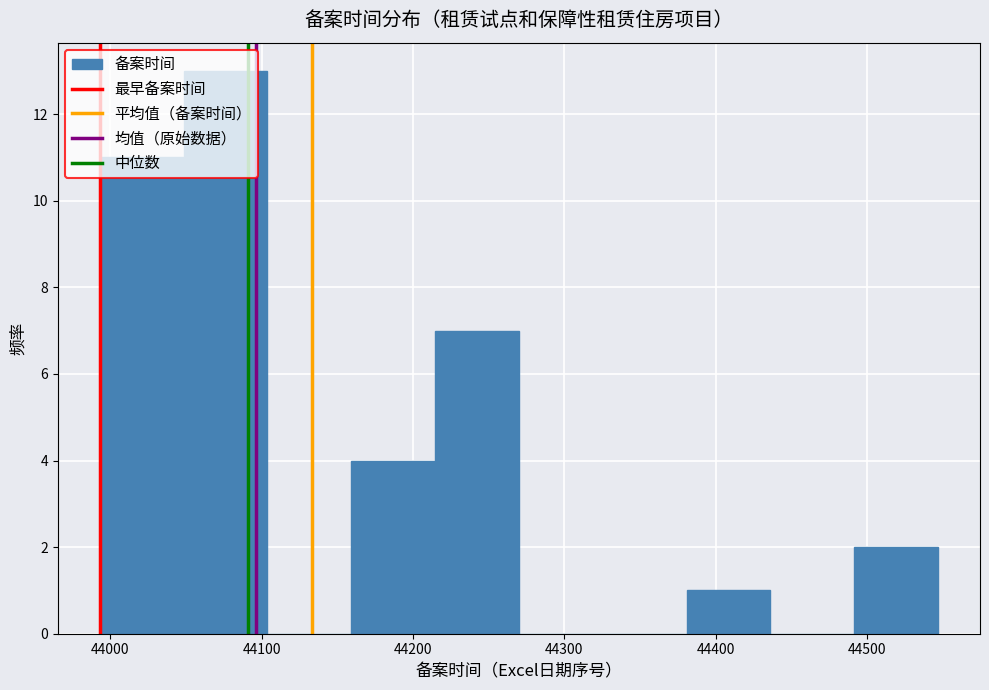

Which range on the x-axis has the tallest bar?

44050 to 44100